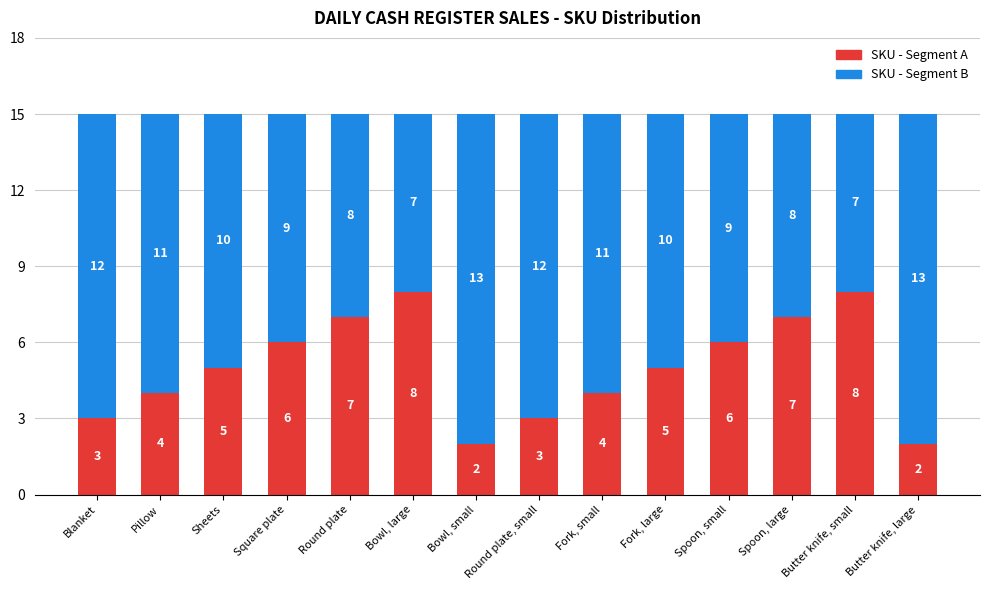

What value does the SKU - Segment A series have at Round plate, small?

3